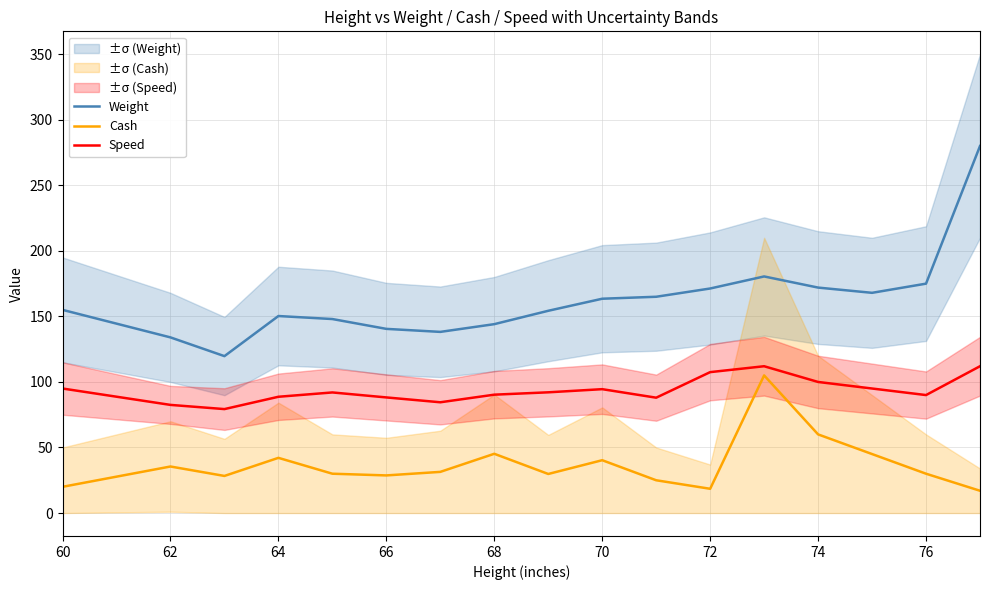

True or false: Cash has a value of 28.7 at 66.

True